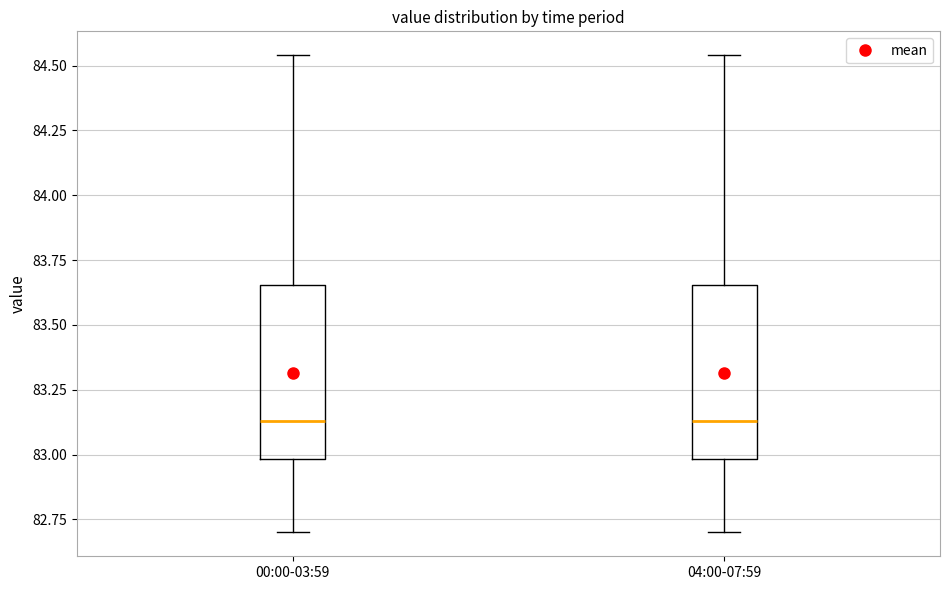

Reading left to right, transcribe this box plot: for each box, give where its median line is, the range the box spans, and where its two whiskers end, as read against the y-axis. The values are not printed on the chart, so give them approximately, as read against the axis.

00:00-03:59: median 83.15, box 83.00 to 83.65, whiskers 82.70 to 84.55
04:00-07:59: median 83.15, box 83.00 to 83.65, whiskers 82.70 to 84.55